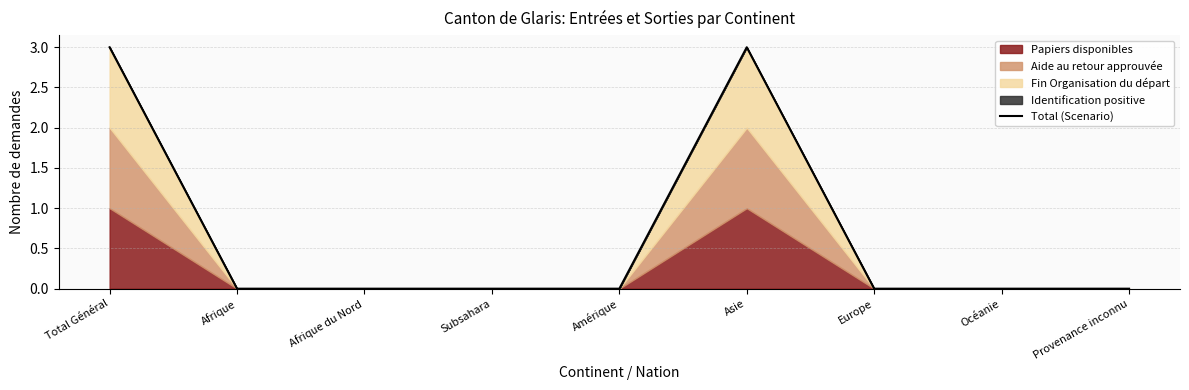

How many values are above zero?

2